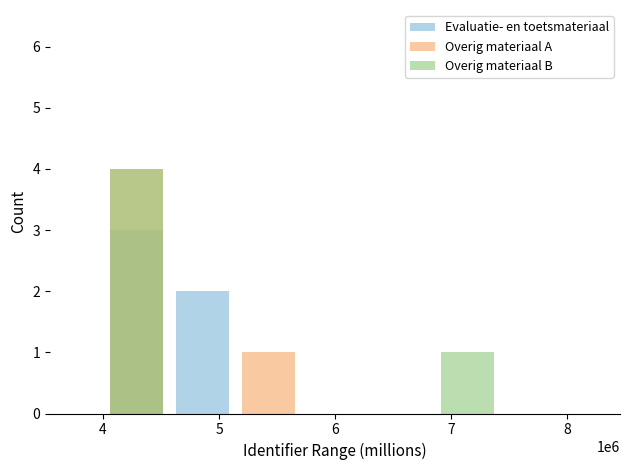

Reading left to right, list all the values displayed in this chart.

Evaluatie- en toetsmateriaal: 3	2	0	0	0	0	0
Overig materiaal A: 4	0	1	0	0	0	0
Overig materiaal B: 4	0	0	0	0	1	0